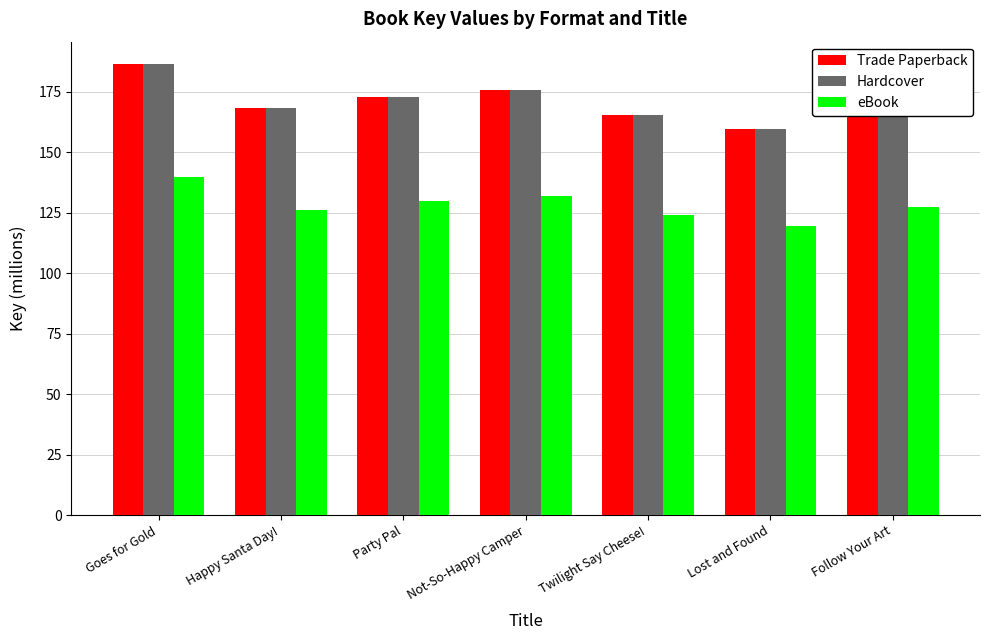

At which label does eBook reach its minimum?

Lost and Found